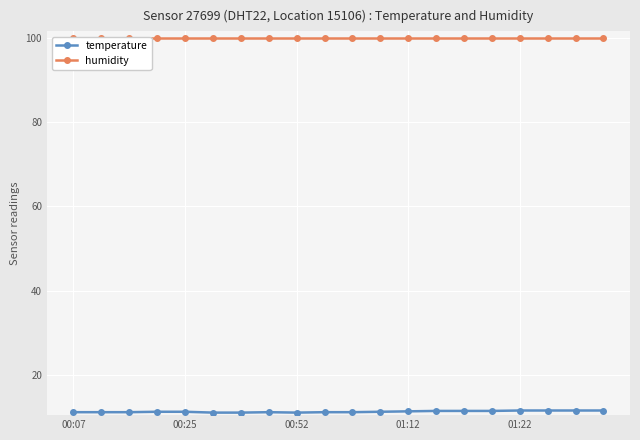

Reading left to right, extract all data points from this chart.

temperature: 11.2	11.2	11.2	11.3	11.3	11.1	11.1	11.2	11.1	11.2	11.2	11.3	11.4	11.5	11.5	11.5	11.6	11.6	11.6	11.6
humidity: 99.9	99.9	99.9	99.9	99.9	99.9	99.9	99.9	99.9	99.9	99.9	99.9	99.9	99.9	99.9	99.9	99.9	99.9	99.9	99.9